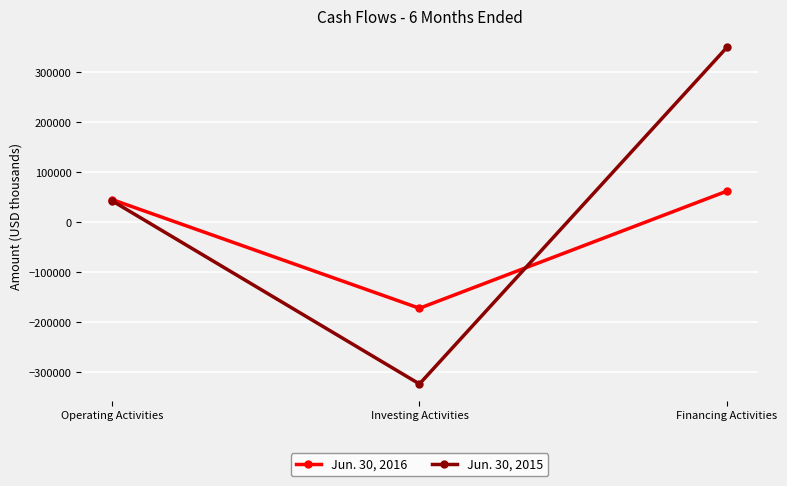

Which series has the widest spread of values?

Jun. 30, 2015